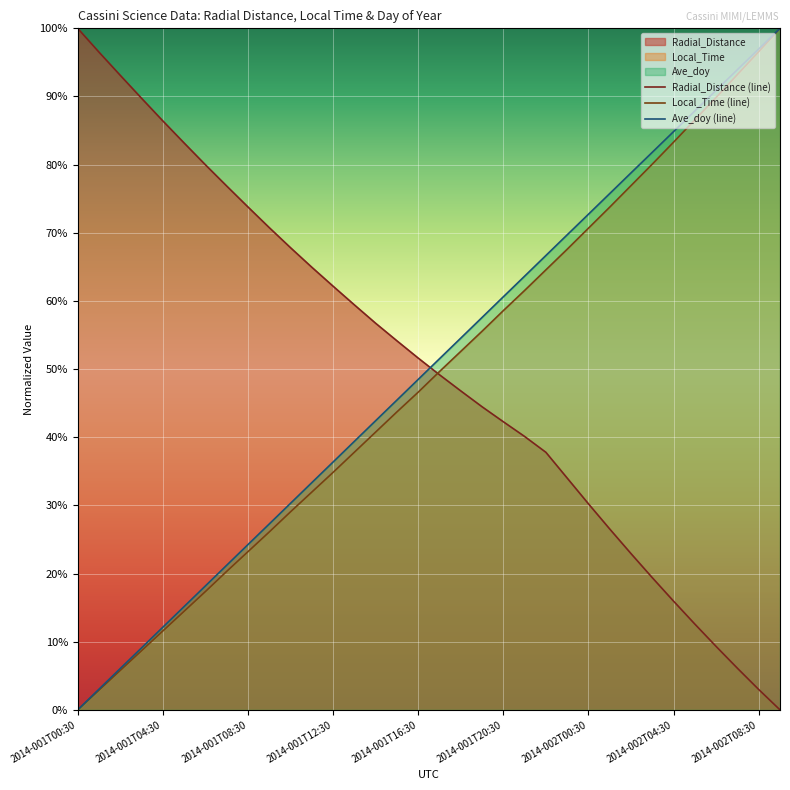

Does the chart display data point markers on the line(s)?

No